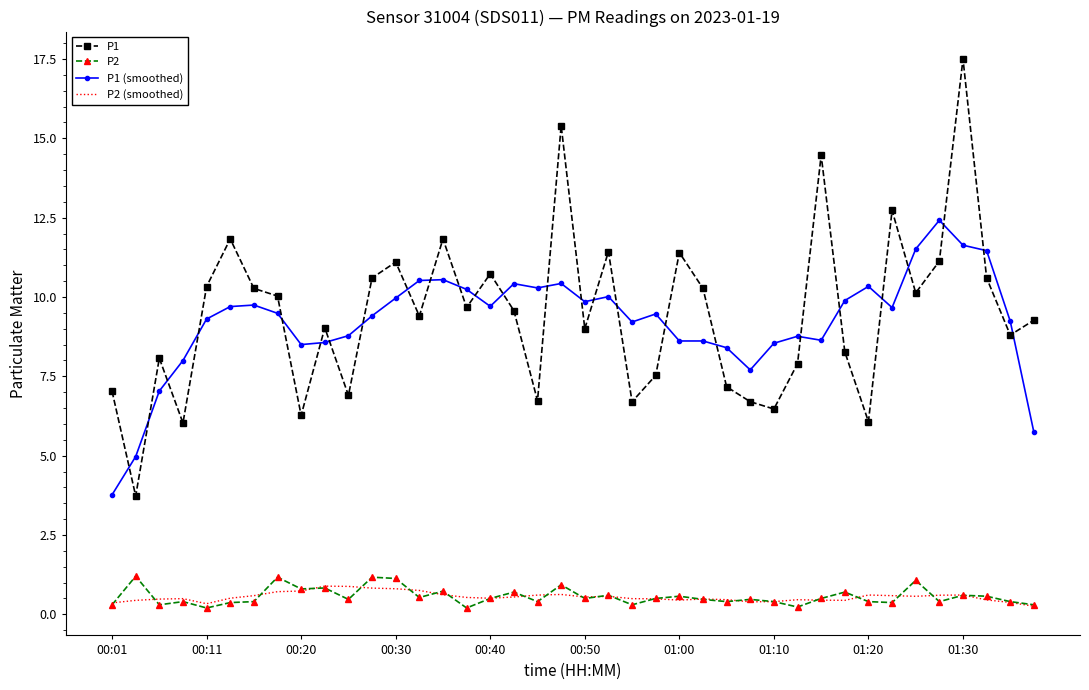

What are all the series names shown in the legend?

P1, P2, P1 (smoothed), P2 (smoothed)